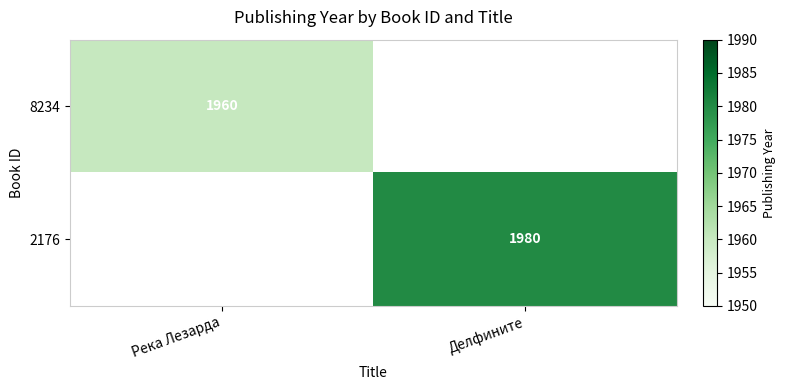

The value of 8234 at Река Лезарда is 1960. True or false?

True